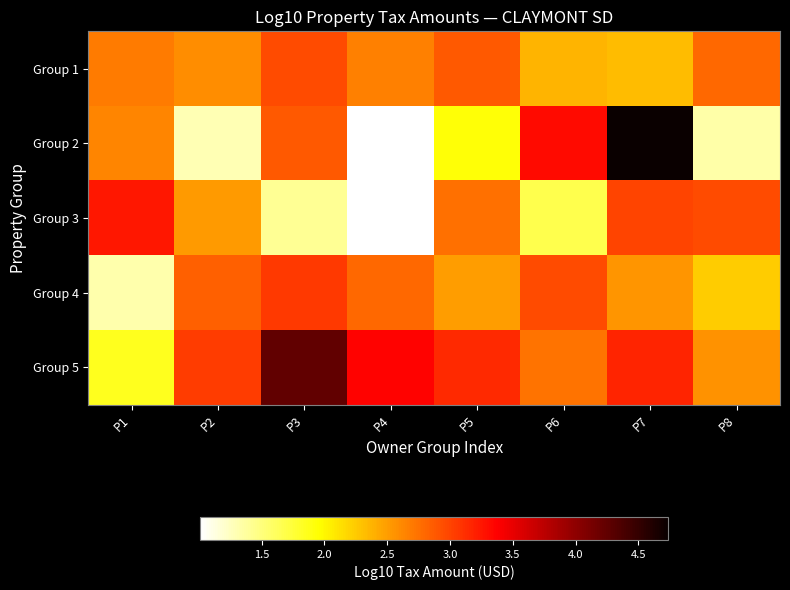

What is the difference between the highest and lowest values at P4?

2.3